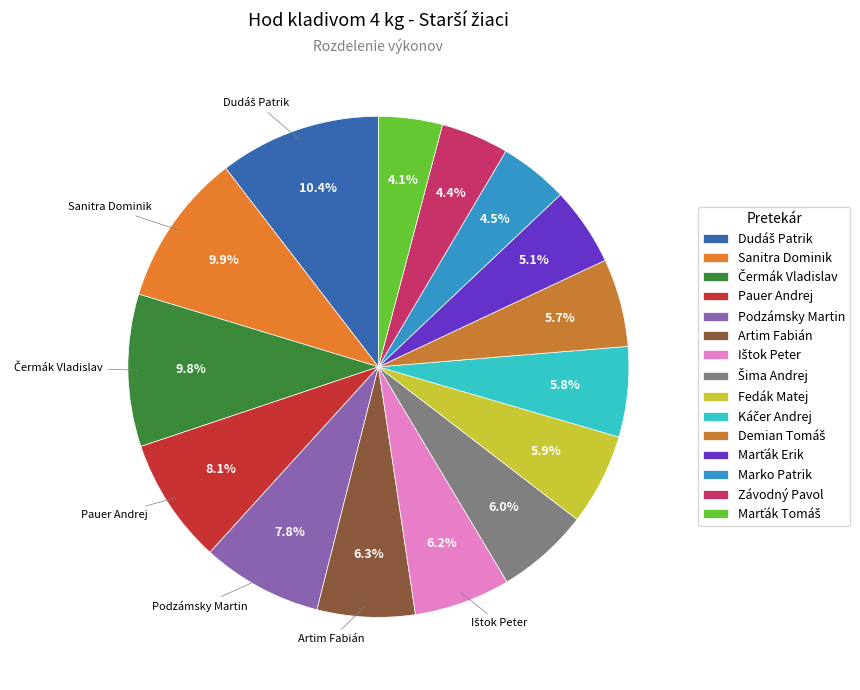

To the nearest percent, what is the average slice percentage?

7%